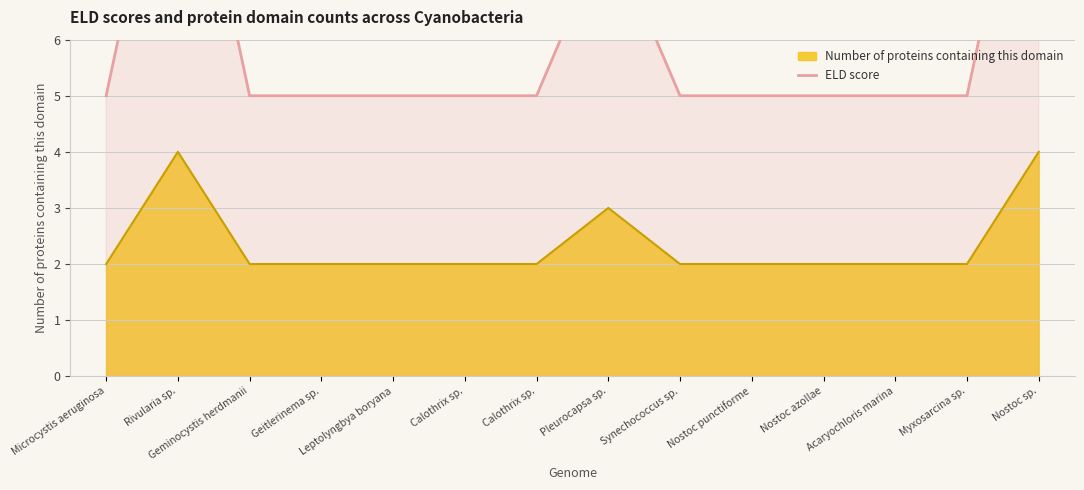

Does the chart have visible grid lines?

Yes